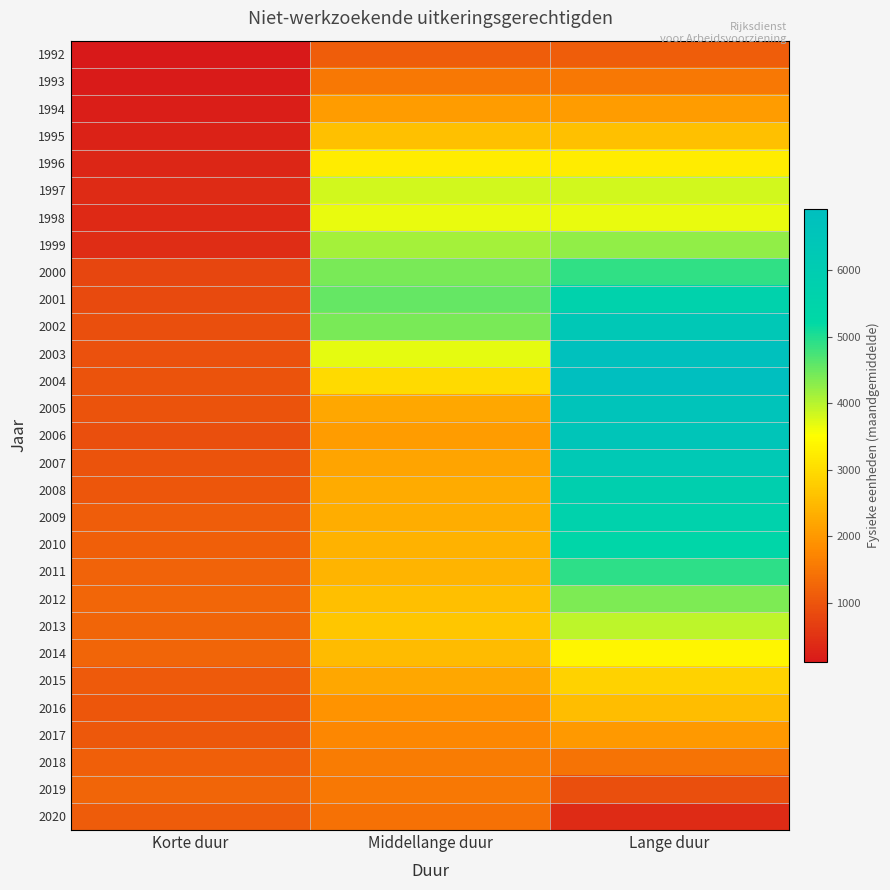

Which series has the largest range (max minus min)?

2004